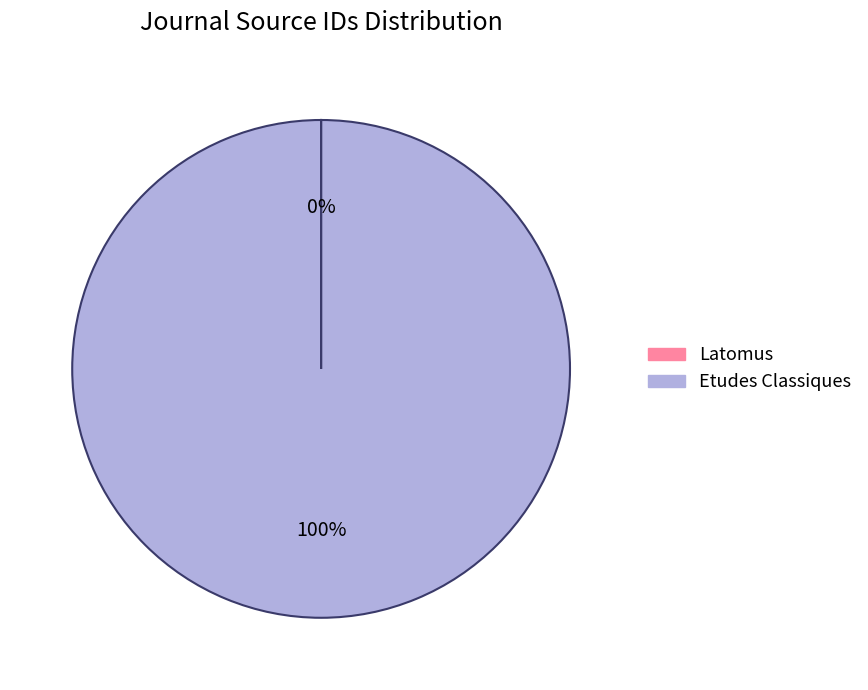

Which category accounts for the majority?

Etudes Classiques